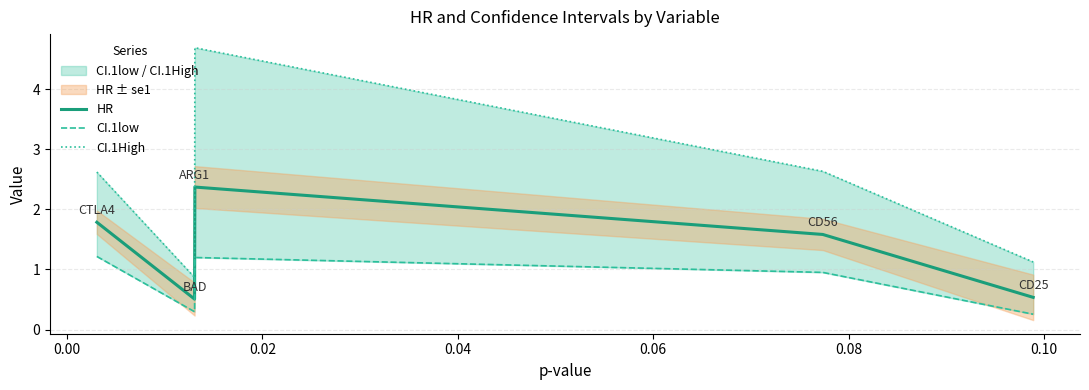

What is the minimum value for HR?

0.5